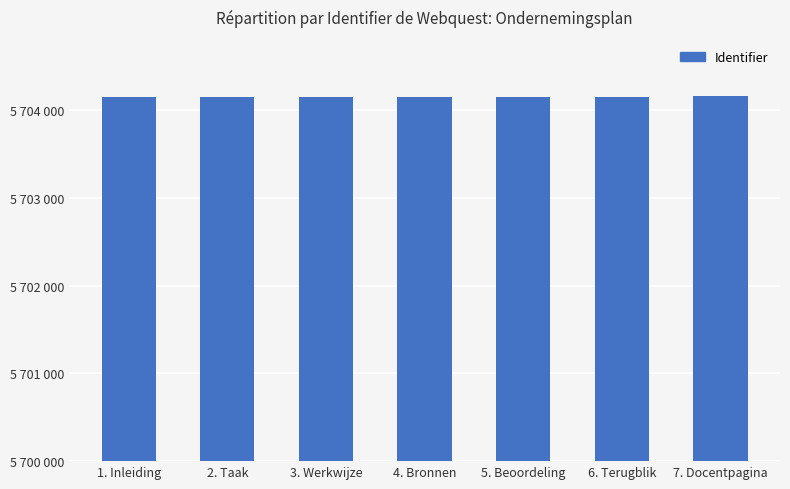

What is the sum of the values at 1. Inleiding and 3. Werkwijze?

11408290